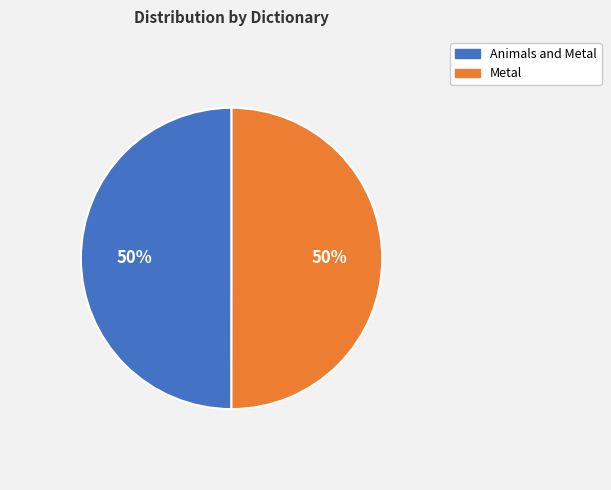

What is the ratio of the value at Animals and Metal to the value at Metal?

1.0